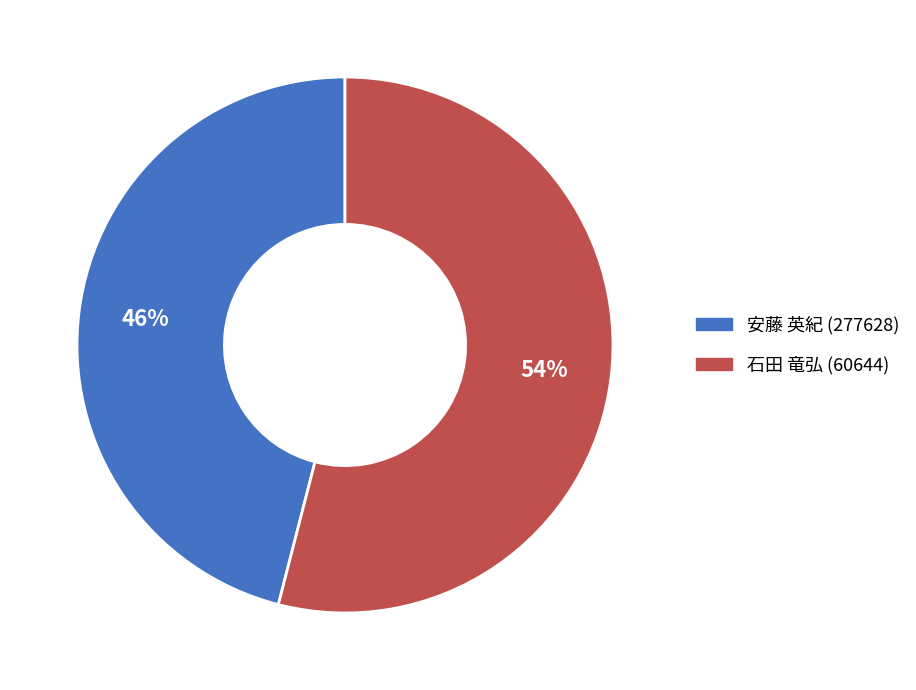

To the nearest percent, what is the combined percentage of 石田 竜弘 (60644) and 安藤 英紀 (277628)?

100%